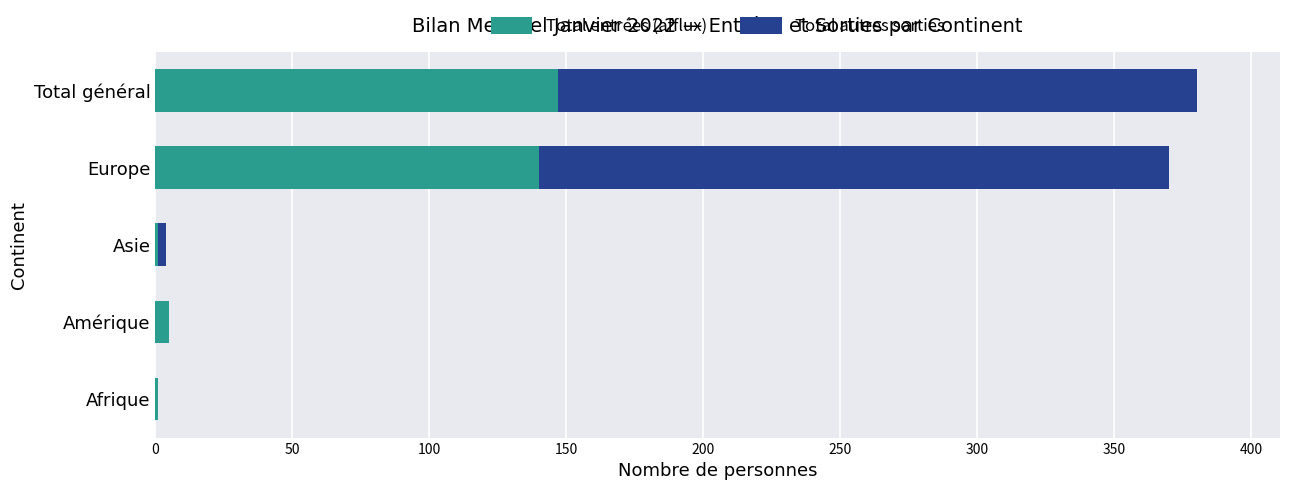

What value does the Total entrées (afflux) series have at Europe?

140